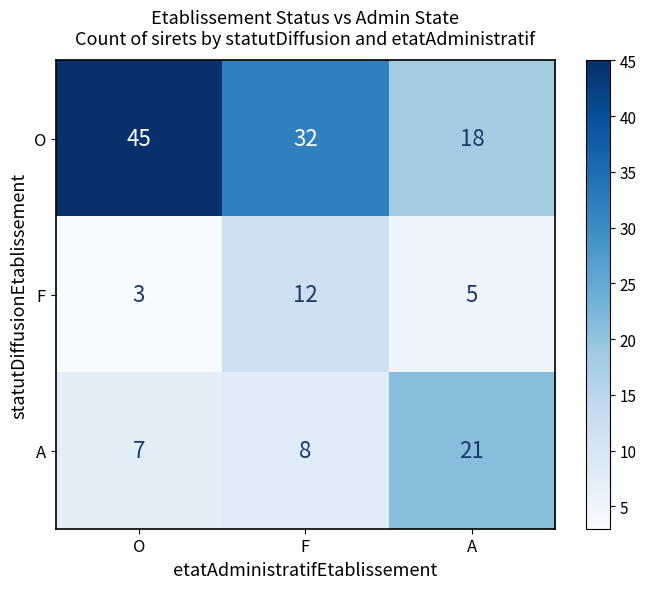

Which series has the largest total across all categories?

O